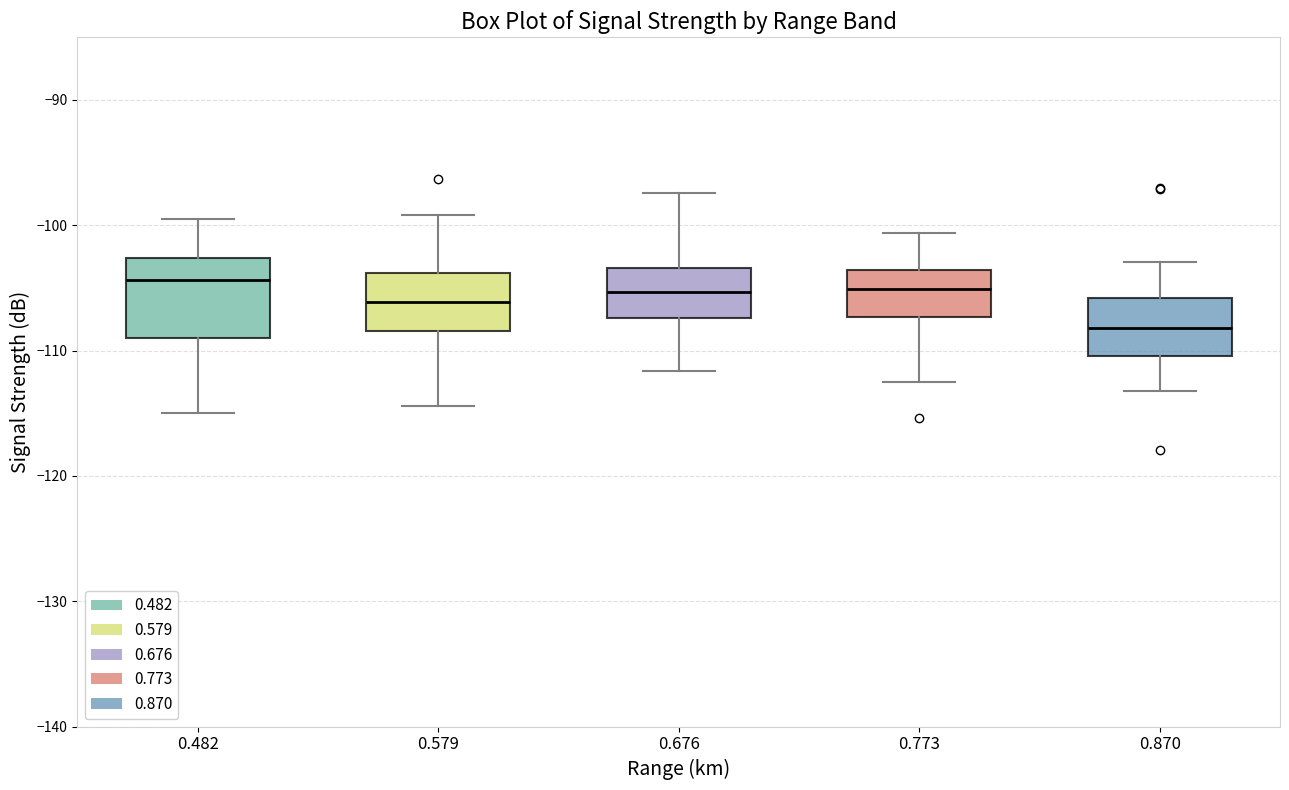

Which box has the lowest median line?

0.870